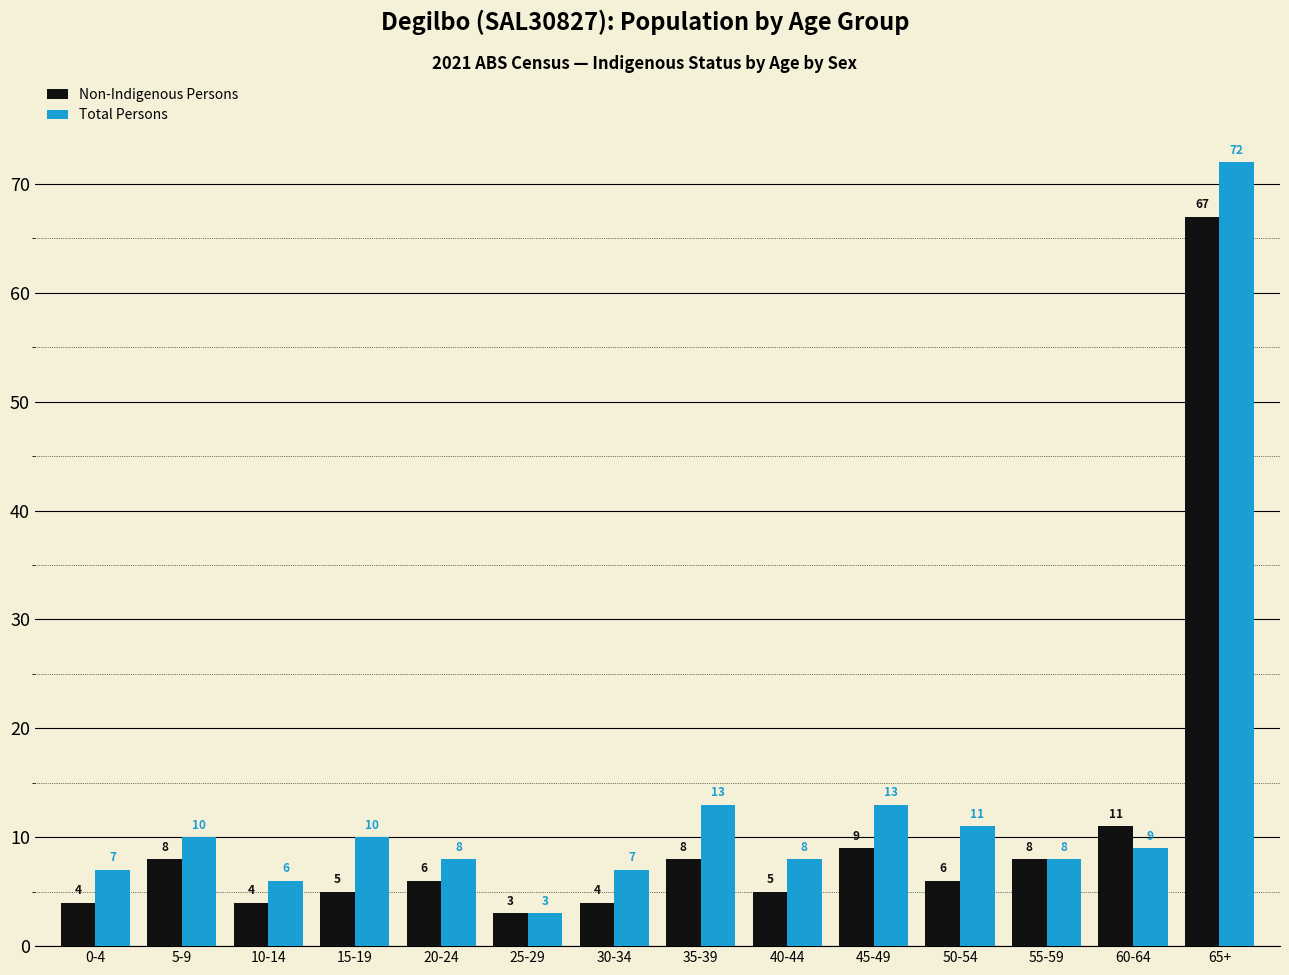

What is the value of the Non-Indigenous Persons bar at the 12th from the left?

8